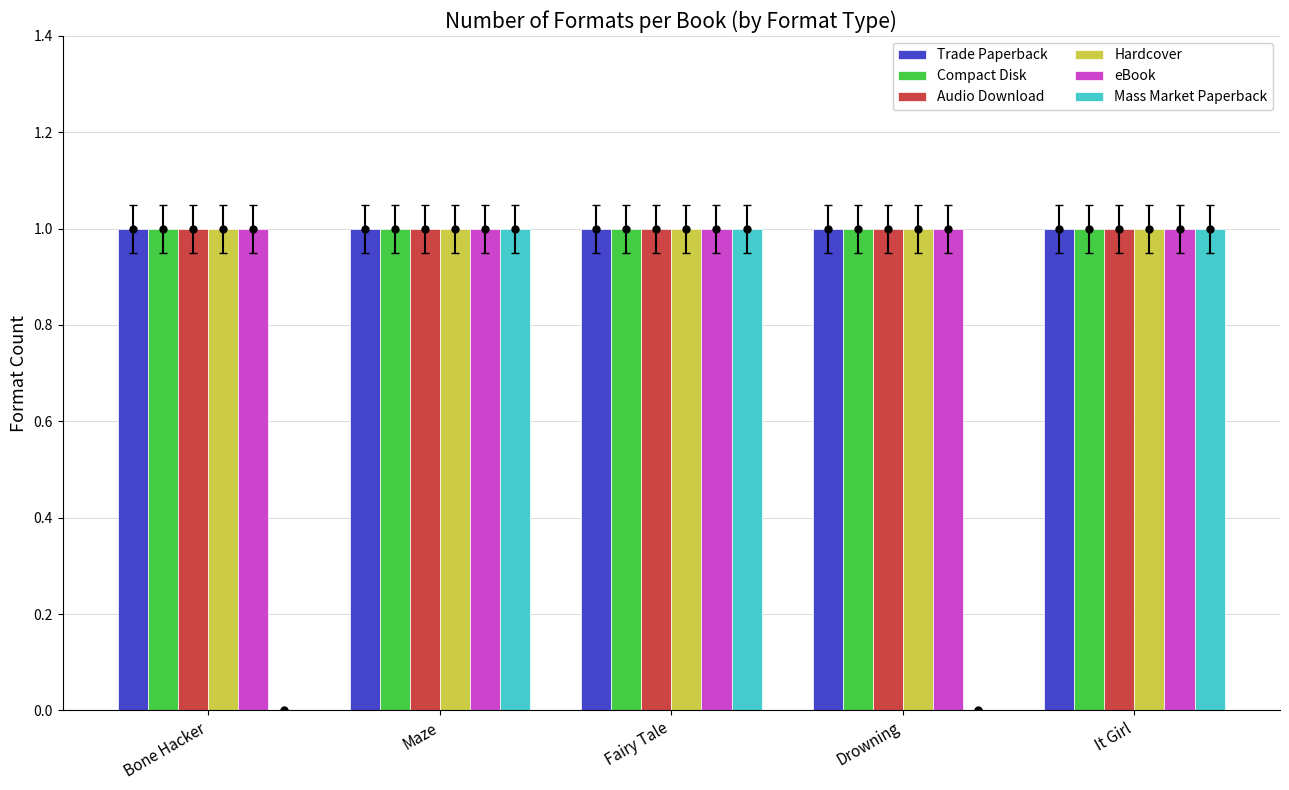

Is the value of eBook at Fairy Tale greater than the value of Mass Market Paperback at Maze?

No